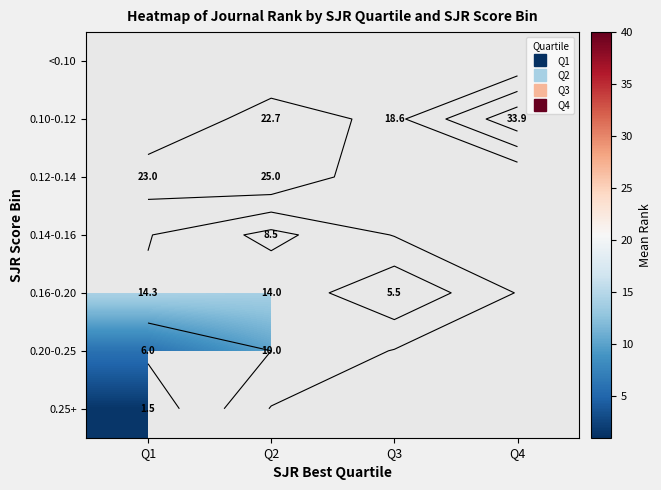

The value of 0.16-0.20 at Q2 is 14.0. True or false?

True